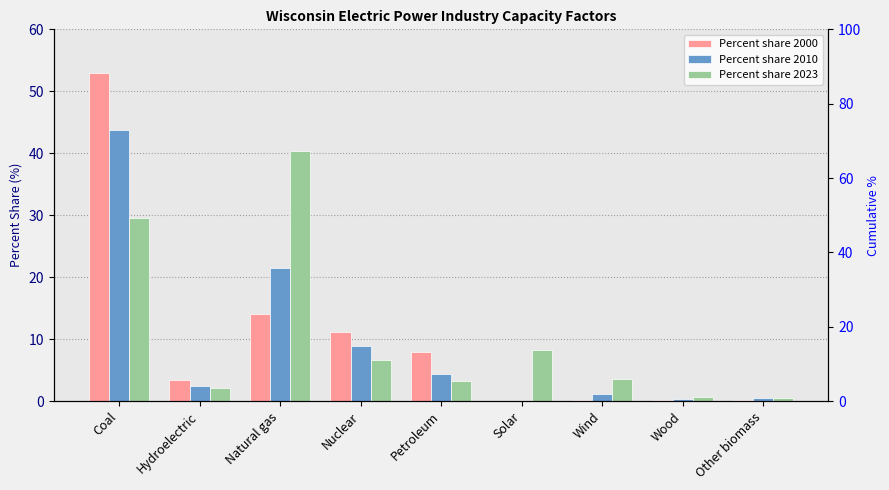

What is the maximum value shown in the chart?

52.9